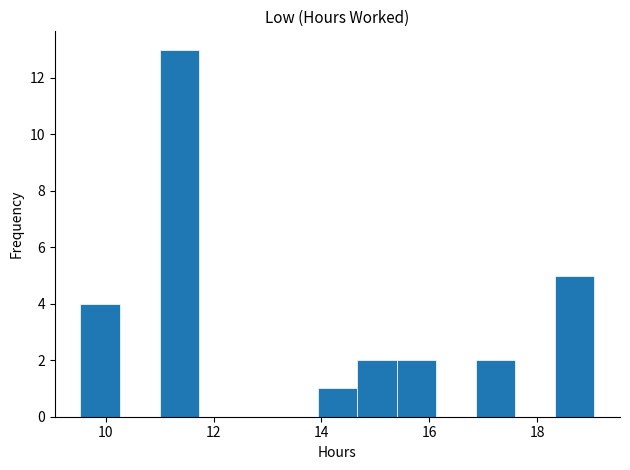

Read against the x-axis, roughly where is the centre of the tallest bar?

11.4